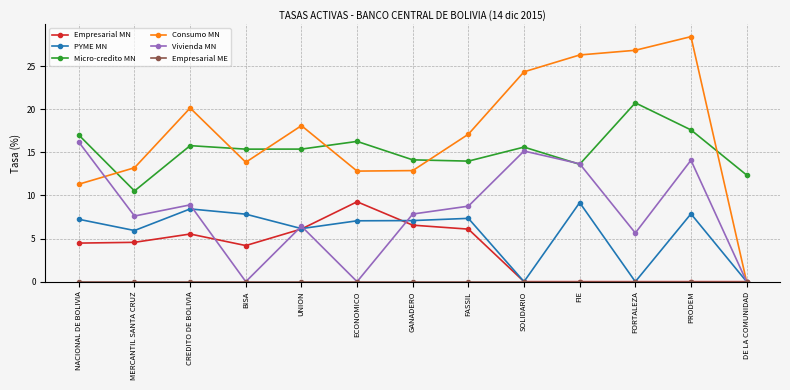

Which series has the widest spread of values?

Consumo MN